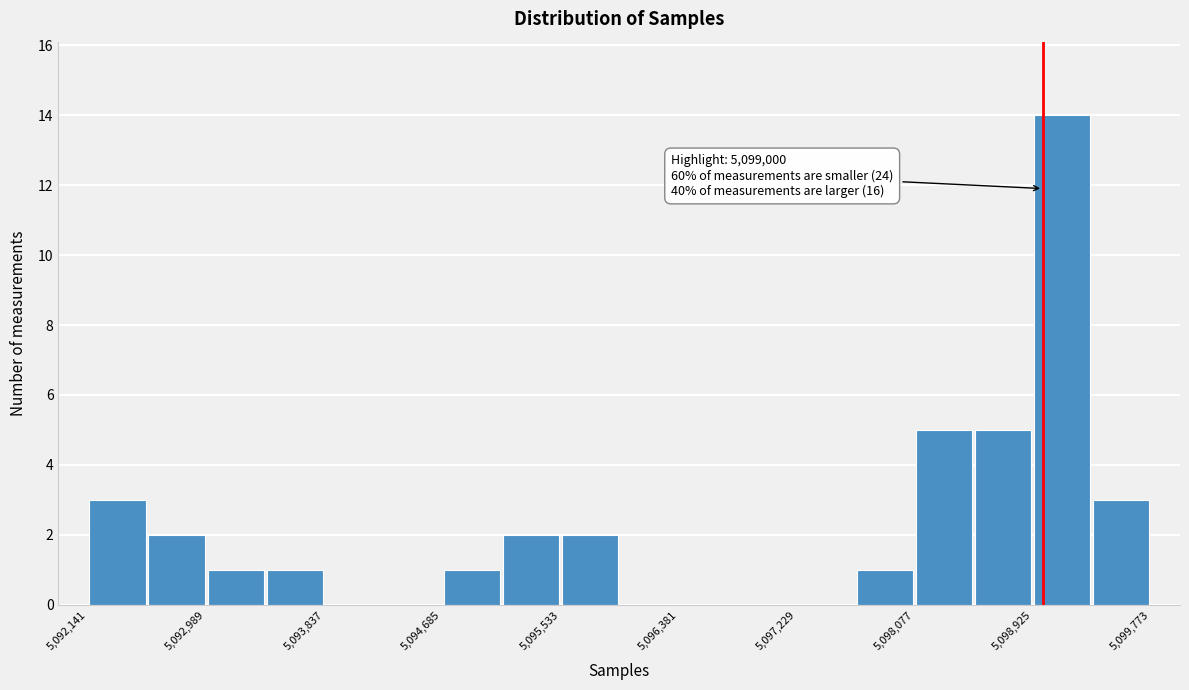

Which range on the x-axis has the tallest bar?

5098900 to 5099300